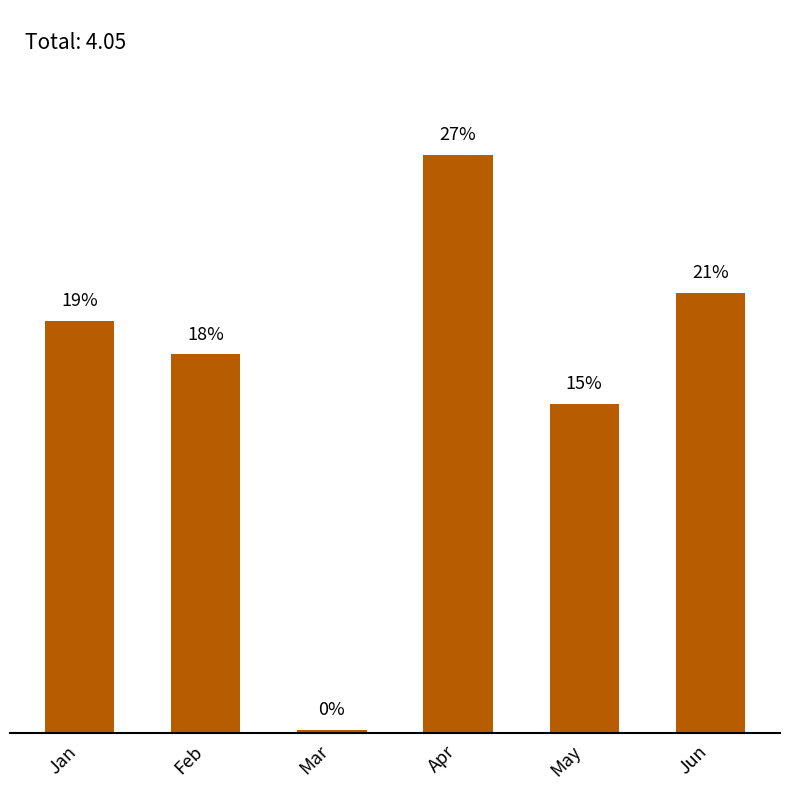

Reading left to right, transcribe all the data shown in this chart.

Jan=19.2	Feb=17.7	Mar=0.1	Apr=27.0	May=15.4	Jun=20.5